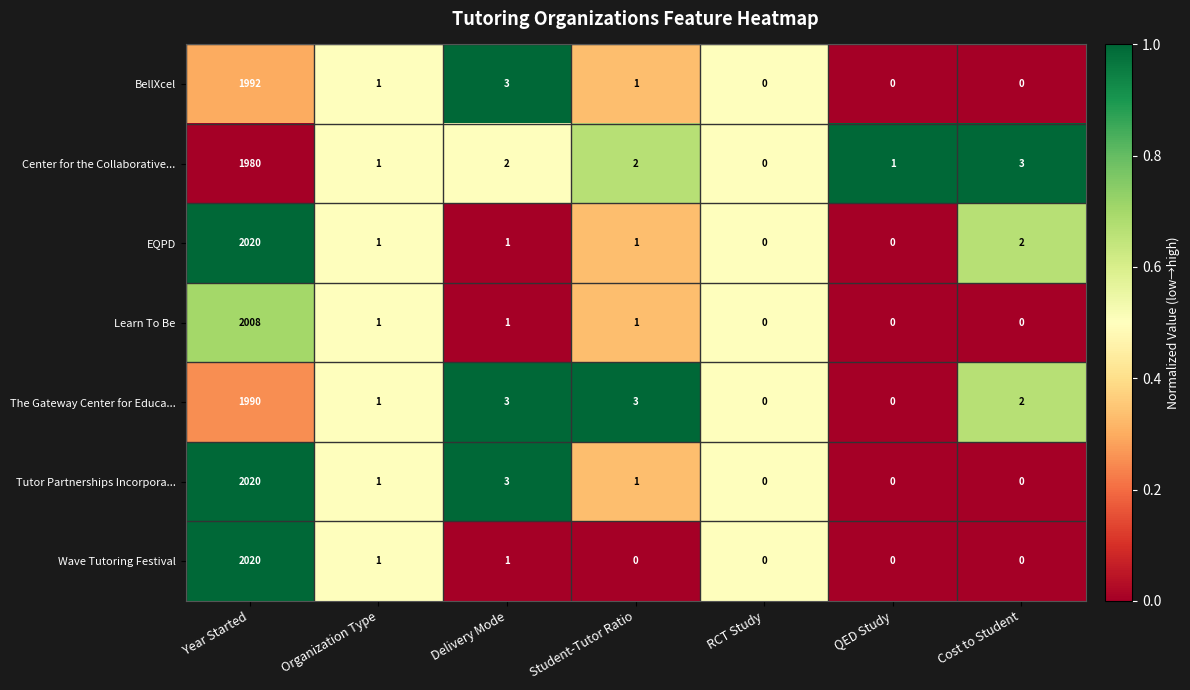

Count the number of data series in this chart.

7